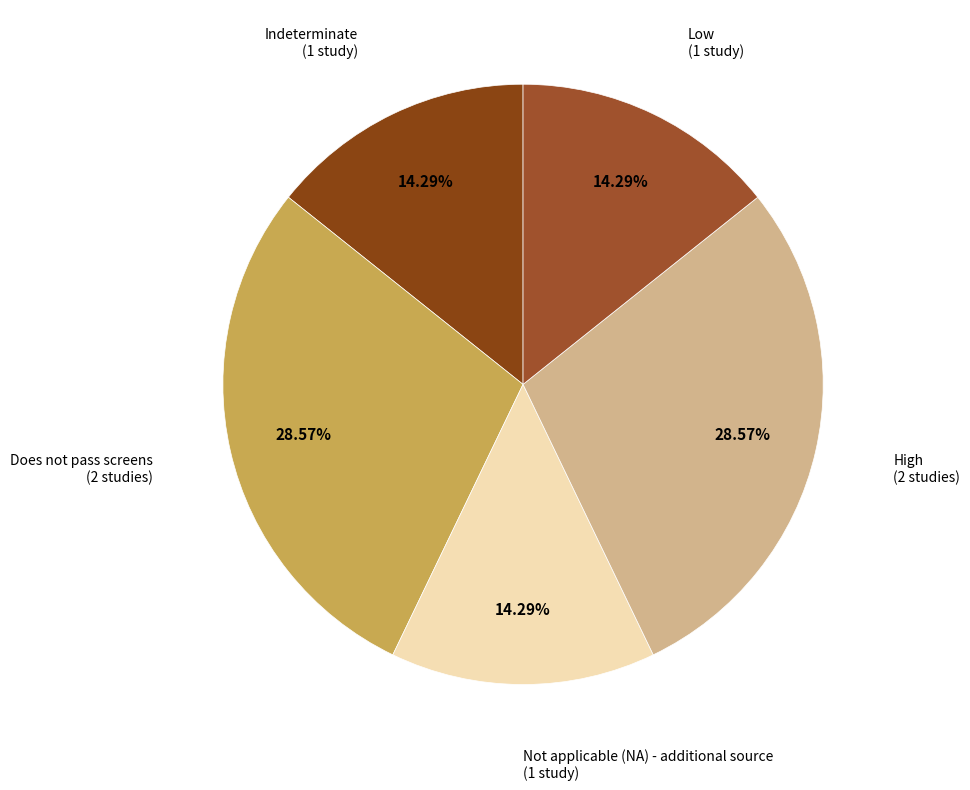

How many segments does this pie chart have?

5